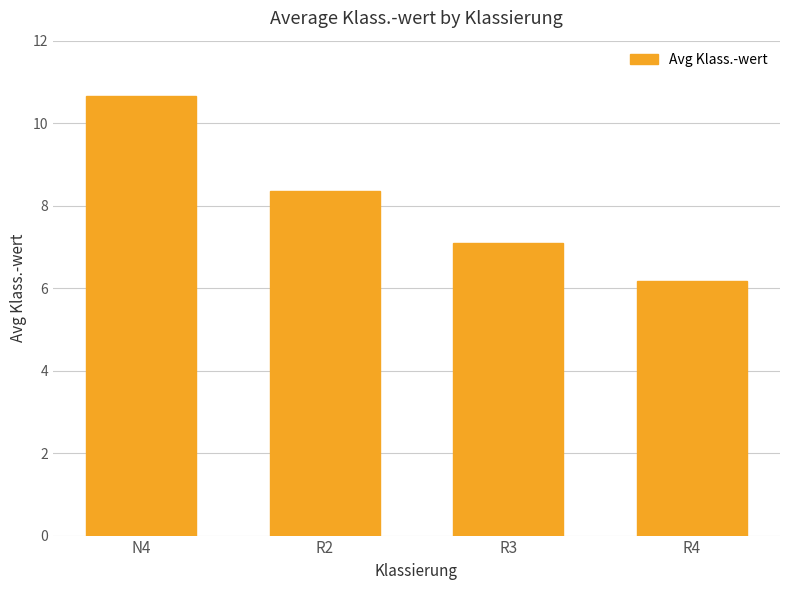

Which label corresponds to the smallest value in the chart?

R4